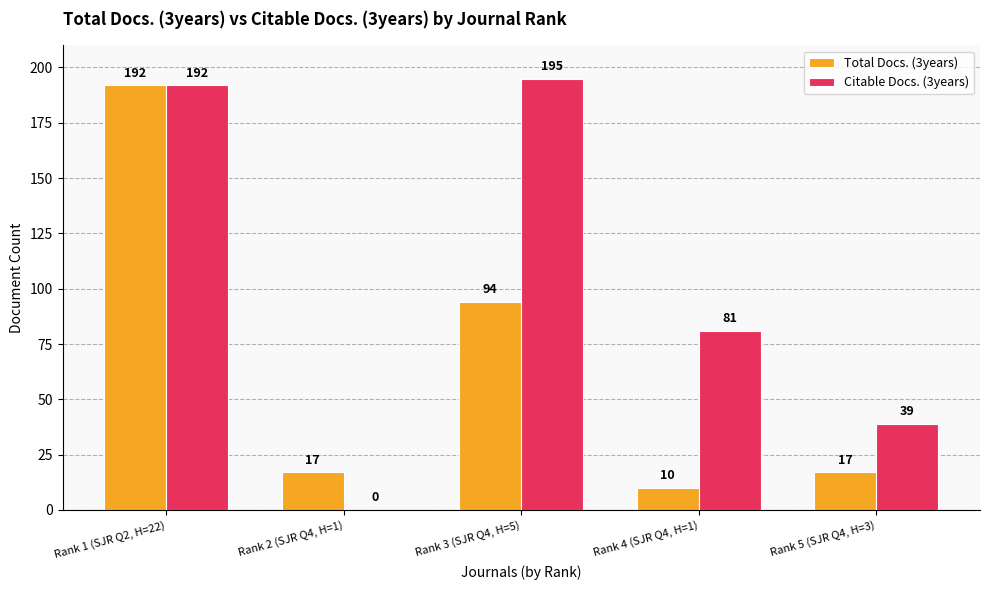

What is the sum of all Citable Docs. (3years) values?

507